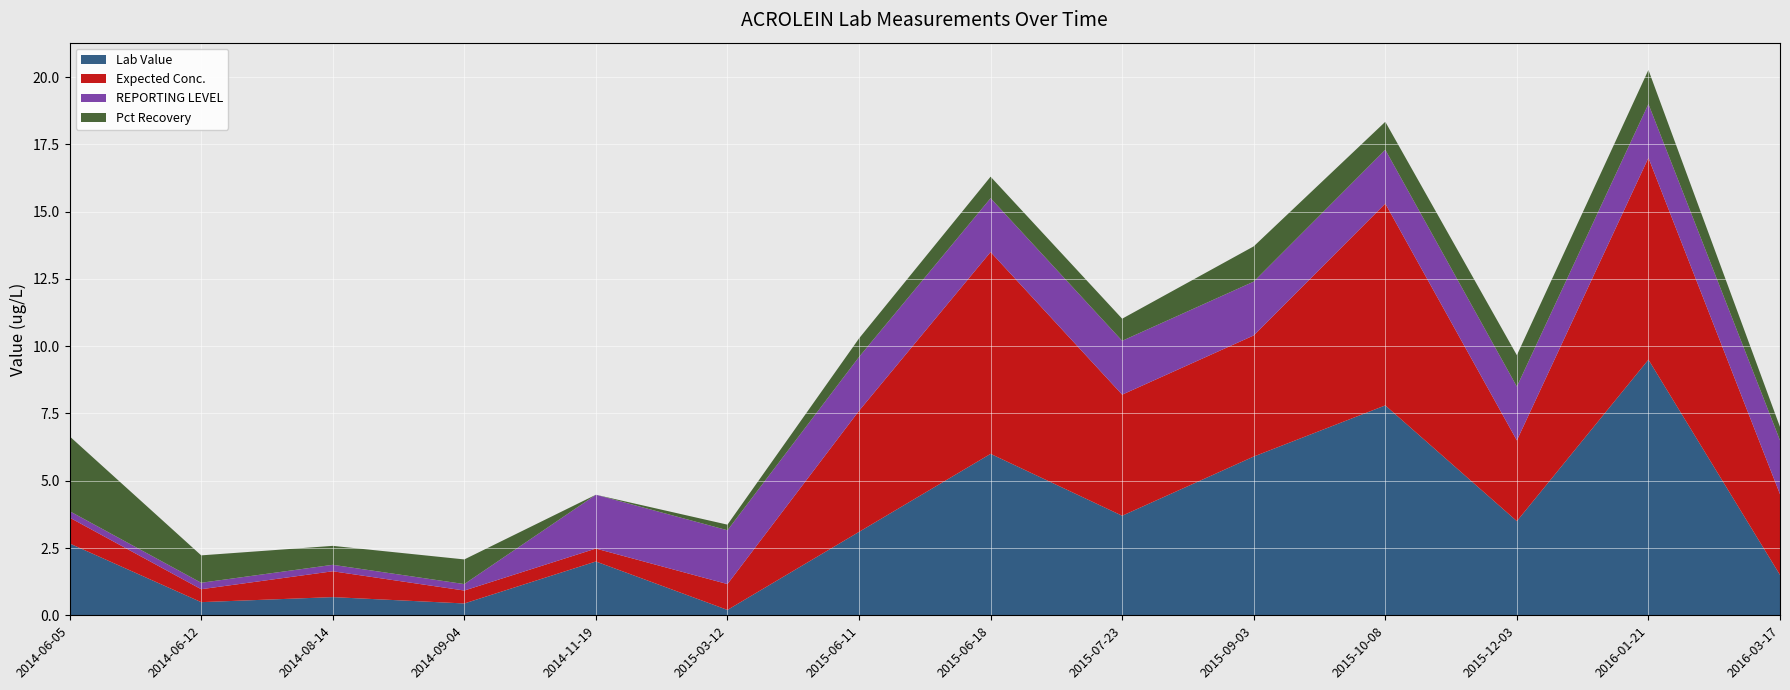

Reading left to right, transcribe all the data shown in this chart.

Lab Value: 2014-06-05=2.7	2014-06-12=0.5	2014-08-14=0.7	2014-09-04=0.4	2014-11-19=2.0	2015-03-12=0.2	2015-06-11=3.1	2015-06-18=6.0	2015-07-23=3.7	2015-09-03=5.9	2015-10-08=7.8	2015-12-03=3.5	2016-01-21=9.5	2016-03-17=1.5
Expected Conc.: 2014-06-05=1.0	2014-06-12=0.5	2014-08-14=1.0	2014-09-04=0.5	2014-11-19=0.5	2015-03-12=1.0	2015-06-11=4.5	2015-06-18=7.5	2015-07-23=4.5	2015-09-03=4.5	2015-10-08=7.5	2015-12-03=3.0	2016-01-21=7.5	2016-03-17=3.0
REPORTING LEVEL: 2014-06-05=0.2	2014-06-12=0.2	2014-08-14=0.2	2014-09-04=0.2	2014-11-19=2.0	2015-03-12=2.0	2015-06-11=2.0	2015-06-18=2.0	2015-07-23=2.0	2015-09-03=2.0	2015-10-08=2.0	2015-12-03=2.0	2016-01-21=2.0	2016-03-17=2.0
Pct Recovery: 2014-06-05=2.8	2014-06-12=1.0	2014-08-14=0.7	2014-09-04=0.9	2014-11-19=0.0	2015-03-12=0.2	2015-06-11=0.7	2015-06-18=0.8	2015-07-23=0.8	2015-09-03=1.3	2015-10-08=1.0	2015-12-03=1.2	2016-01-21=1.3	2016-03-17=0.5